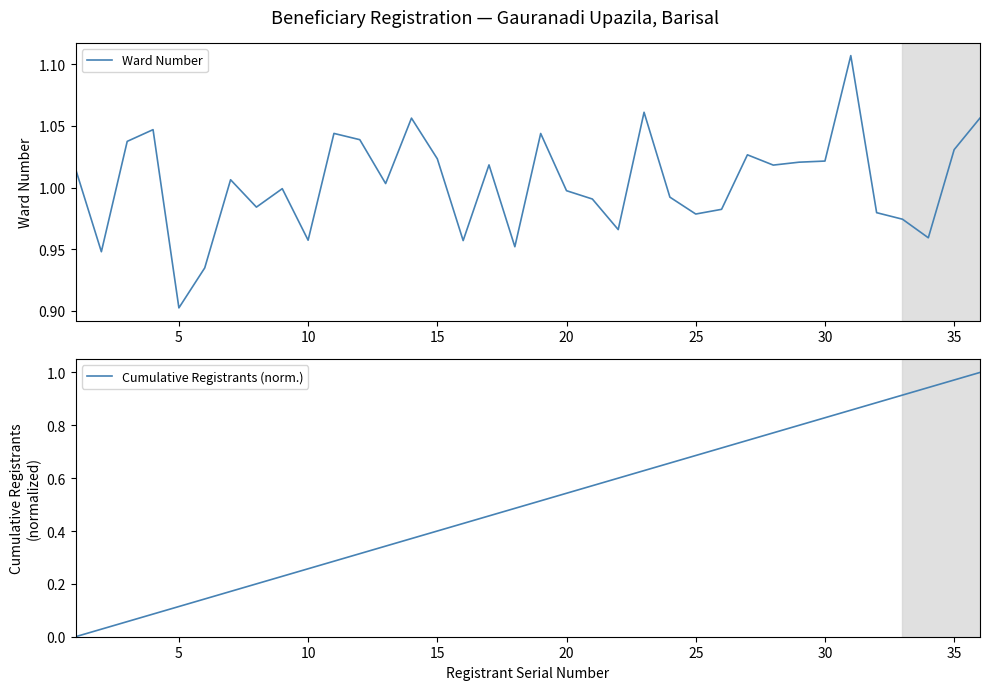

At which label does Ward Number reach its minimum?

5